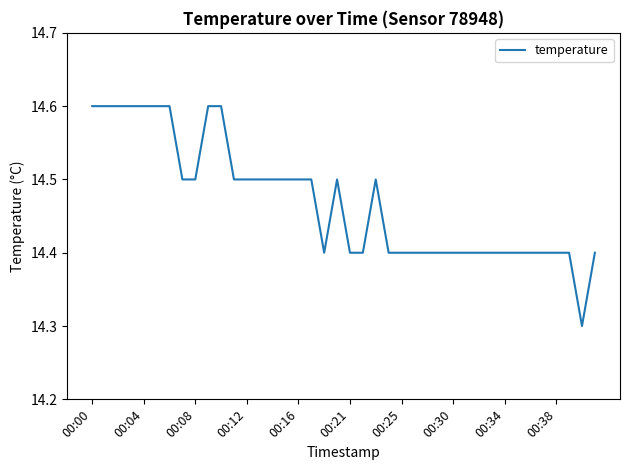

What is the maximum value shown in the chart?

14.6